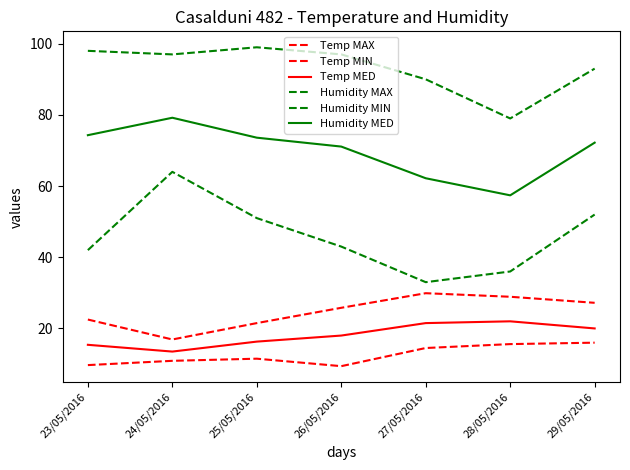

Reading left to right, what are all the values shown in this chart?

Temp MAX: 23/05/2016=22.5	24/05/2016=16.9	25/05/2016=21.5	26/05/2016=25.8	27/05/2016=29.9	28/05/2016=28.9	29/05/2016=27.2
Temp MIN: 23/05/2016=9.7	24/05/2016=10.9	25/05/2016=11.5	26/05/2016=9.4	27/05/2016=14.5	28/05/2016=15.6	29/05/2016=16.0
Temp MED: 23/05/2016=15.4	24/05/2016=13.5	25/05/2016=16.3	26/05/2016=18.0	27/05/2016=21.5	28/05/2016=22.0	29/05/2016=20.0
Humidity MAX: 23/05/2016=98.0	24/05/2016=97.0	25/05/2016=99.0	26/05/2016=97.0	27/05/2016=90.0	28/05/2016=79.0	29/05/2016=93.0
Humidity MIN: 23/05/2016=42.0	24/05/2016=64.0	25/05/2016=51.0	26/05/2016=43.0	27/05/2016=33.0	28/05/2016=36.0	29/05/2016=52.0
Humidity MED: 23/05/2016=74.3	24/05/2016=79.2	25/05/2016=73.6	26/05/2016=71.1	27/05/2016=62.2	28/05/2016=57.4	29/05/2016=72.2